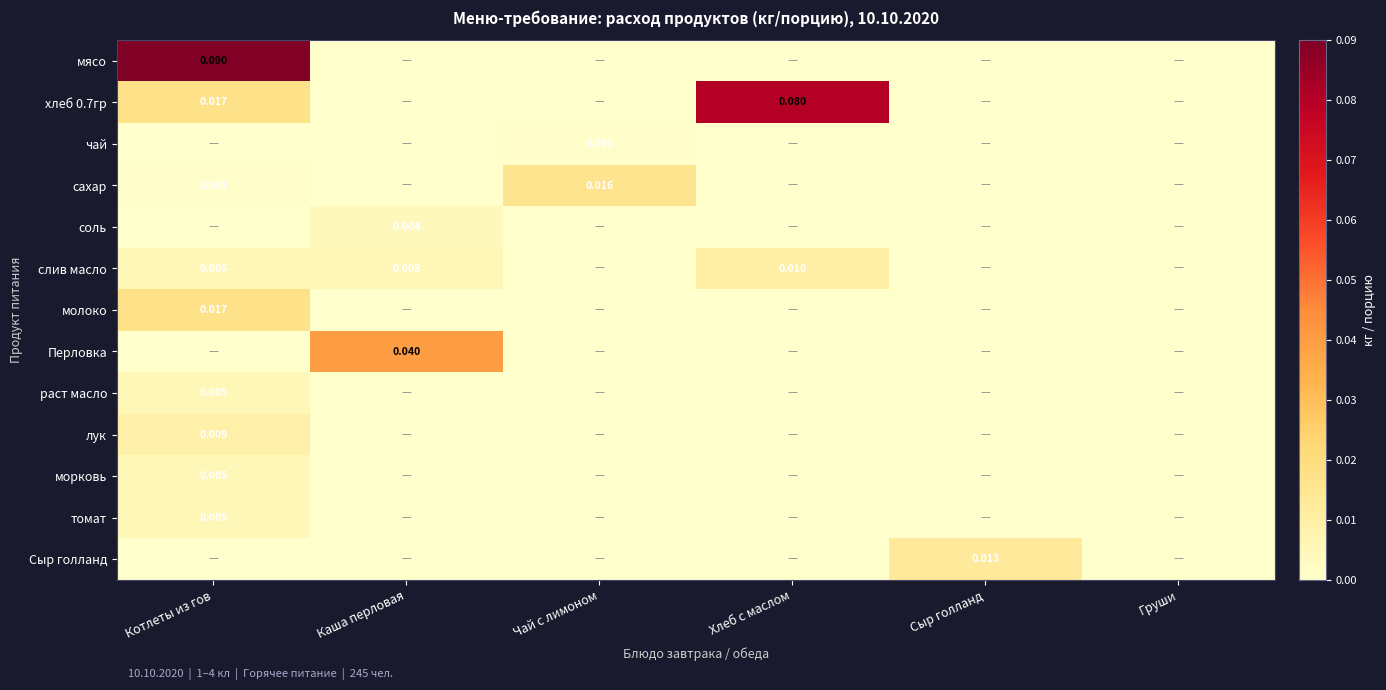

What is the total value across all series at Котлеты из гов?

0.2